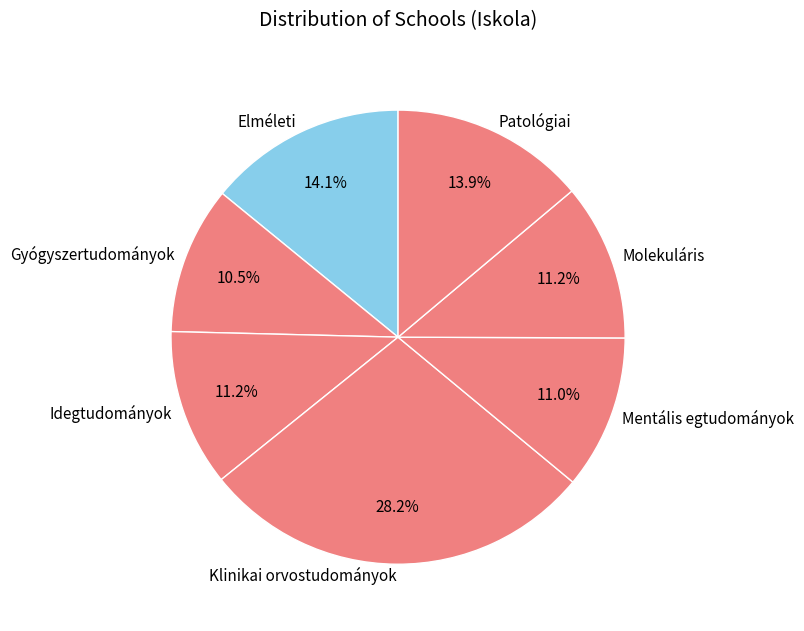

What portion of the pie excludes Mentális egtudományok?

89.0%